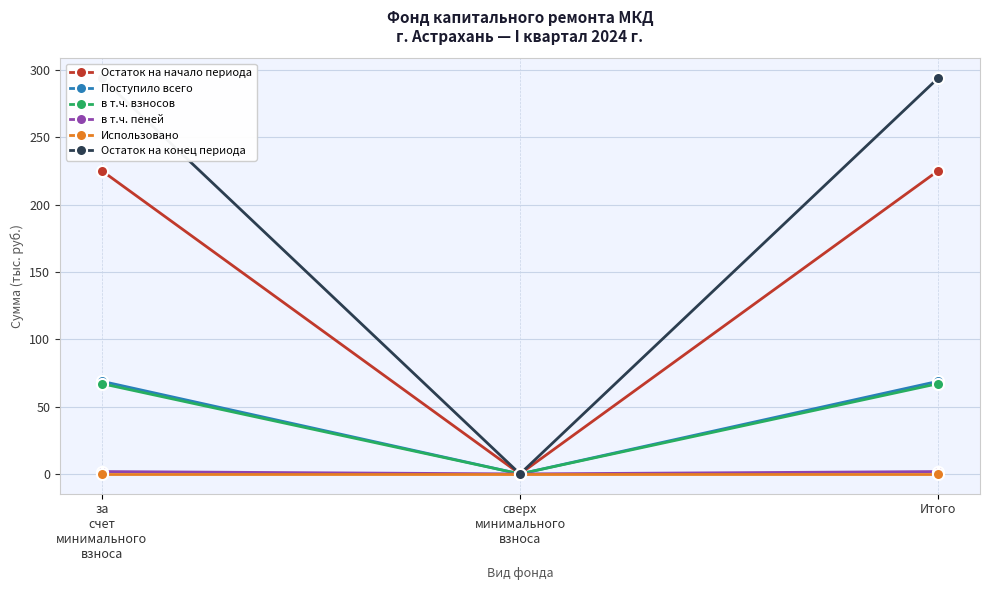

Which category has the highest value across all series?

за
счет
минимального
взноса